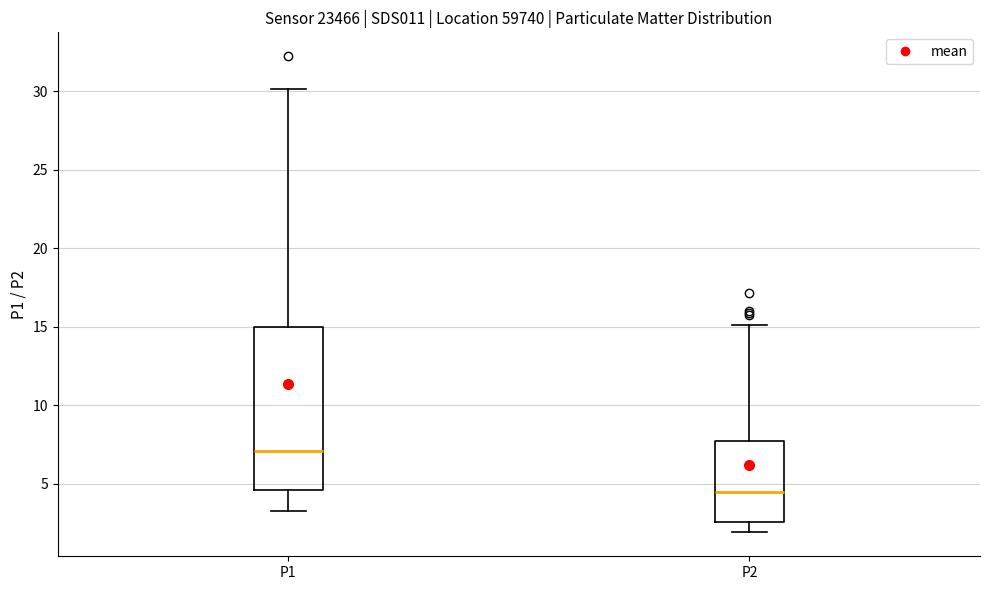

Reading left to right, transcribe this box plot: for each box, give where its median line is, the range the box spans, and where its two whiskers end, as read against the y-axis. The values are not printed on the chart, so give them approximately, as read against the axis.

P1: median 7.0, box 4.5 to 15.0, whiskers 3.5 to 30.0
P2: median 4.5, box 2.5 to 7.5, whiskers 2.0 to 15.0